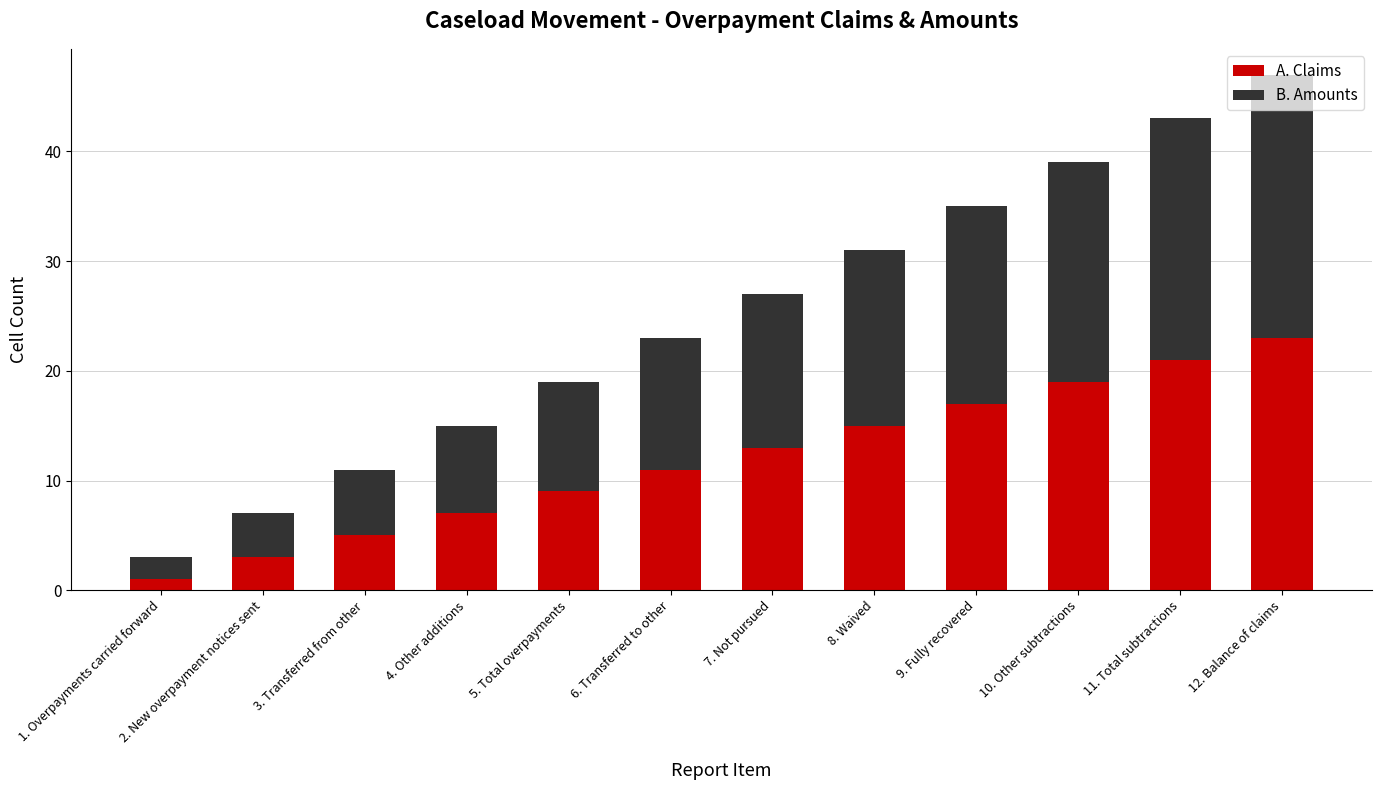

Rank the categories by A. Claims value from highest to lowest.

12. Balance of claims, 11. Total subtractions, 10. Other subtractions, 9. Fully recovered, 8. Waived, 7. Not pursued, 6. Transferred to other, 5. Total overpayments, 4. Other additions, 3. Transferred from other, 2. New overpayment notices sent, 1. Overpayments carried forward